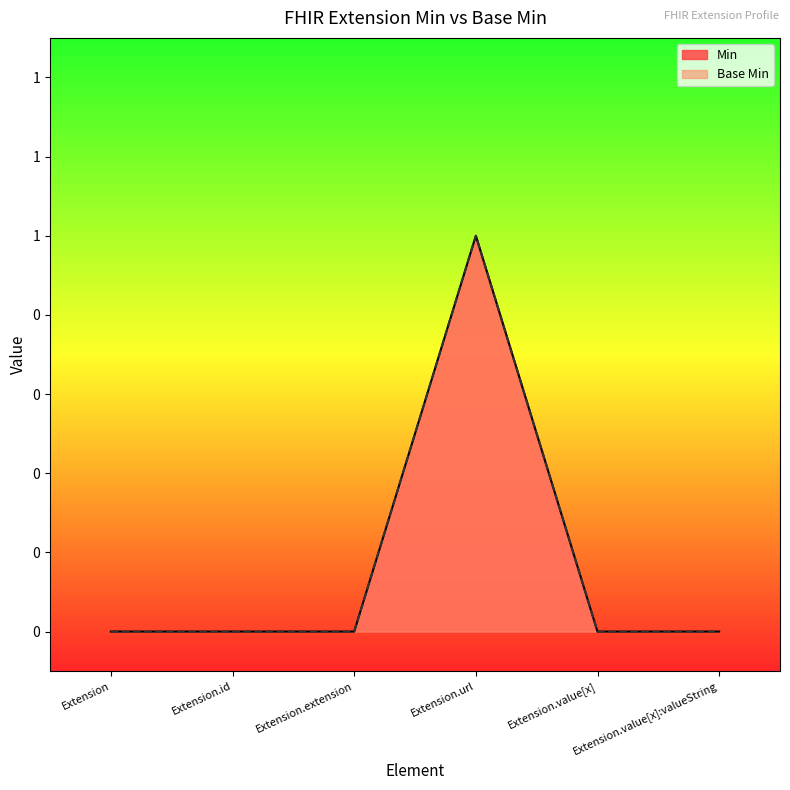

True or false: Base Min and Min cross at least once.

False